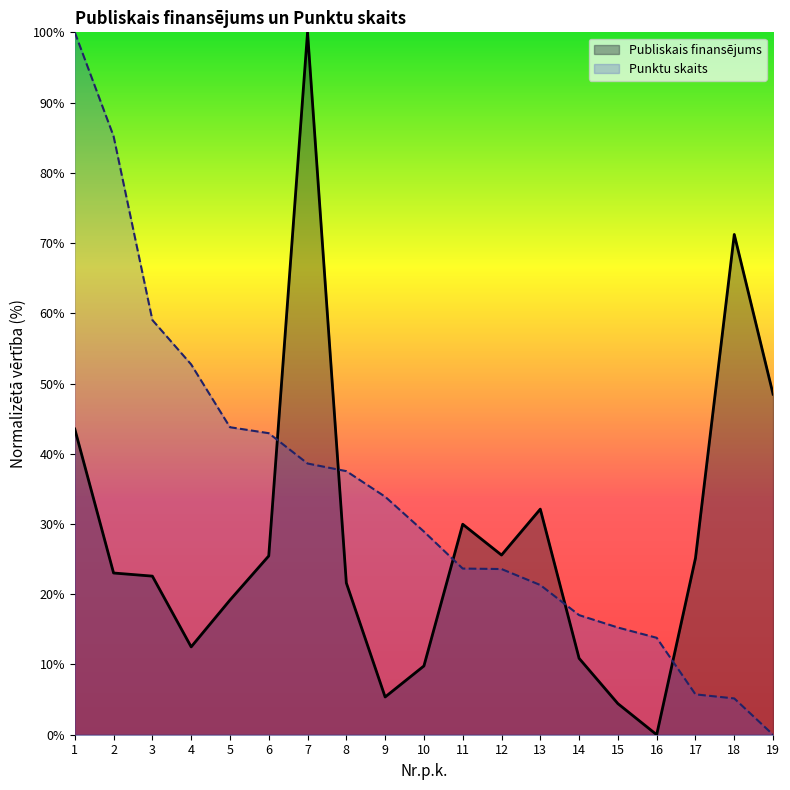

Does the chart have visible grid lines?

No